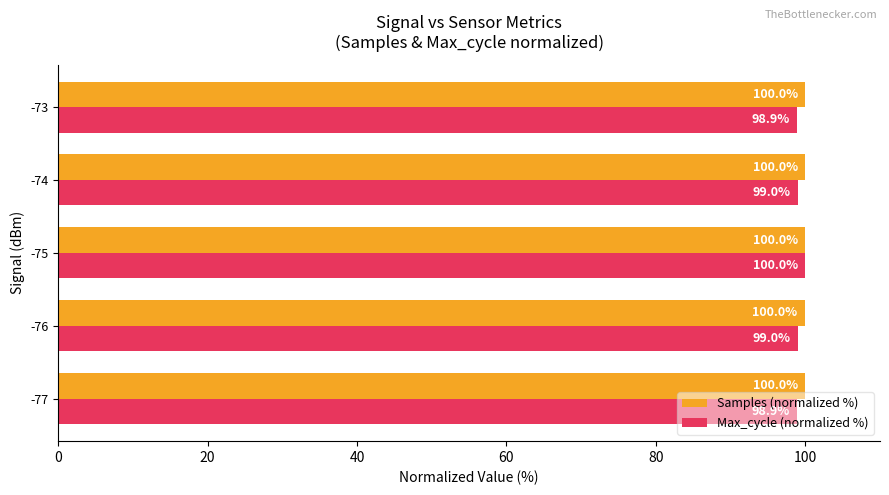

Which series has the widest spread of values?

Max_cycle (normalized %)